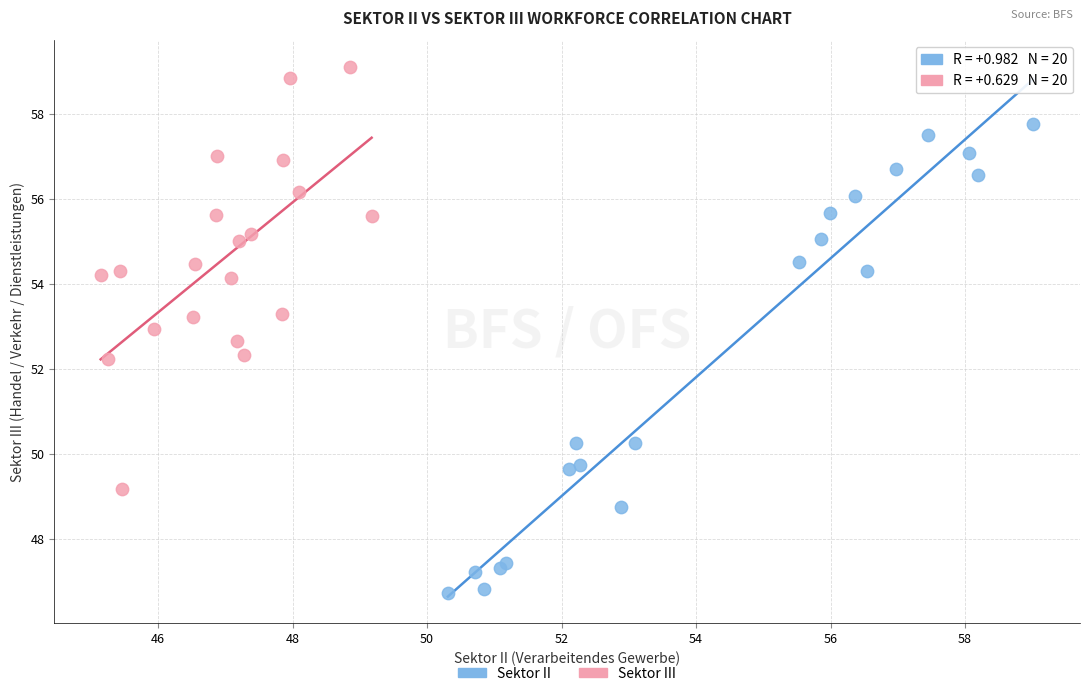

Which series has the largest Y range (max minus min)?

Sektor II